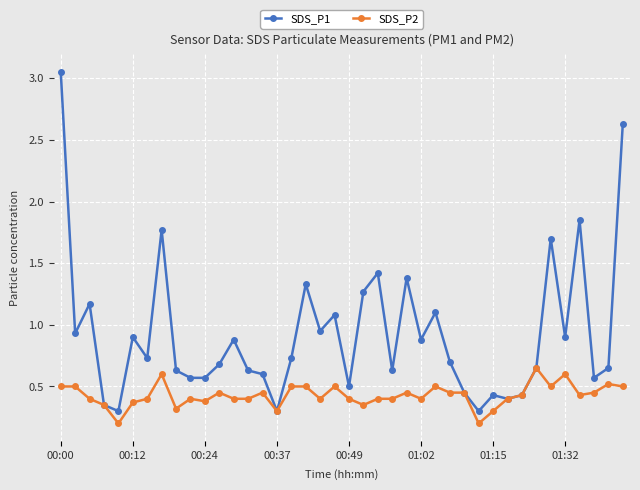

List the series in order of their peak value, highest first.

SDS_P1, SDS_P2